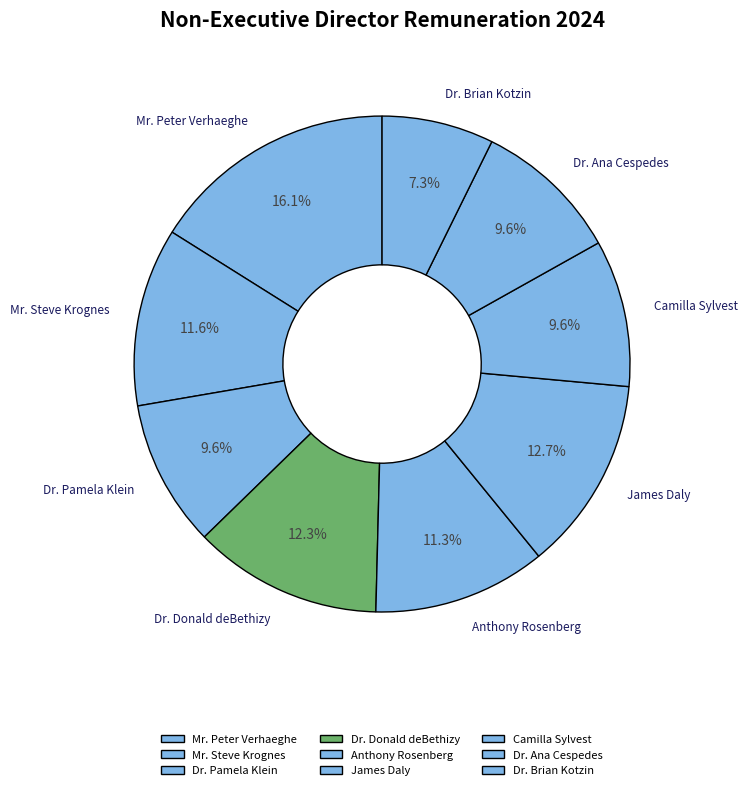

What is the smallest slice in the pie chart?

Dr. Brian Kotzin